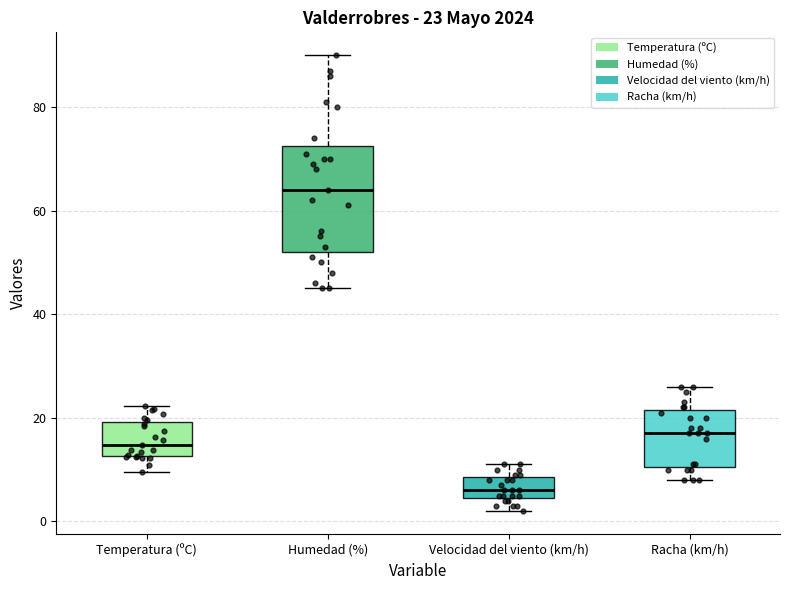

Comparing the boxes themselves (not the whiskers), which one is the tallest?

Humedad (%)